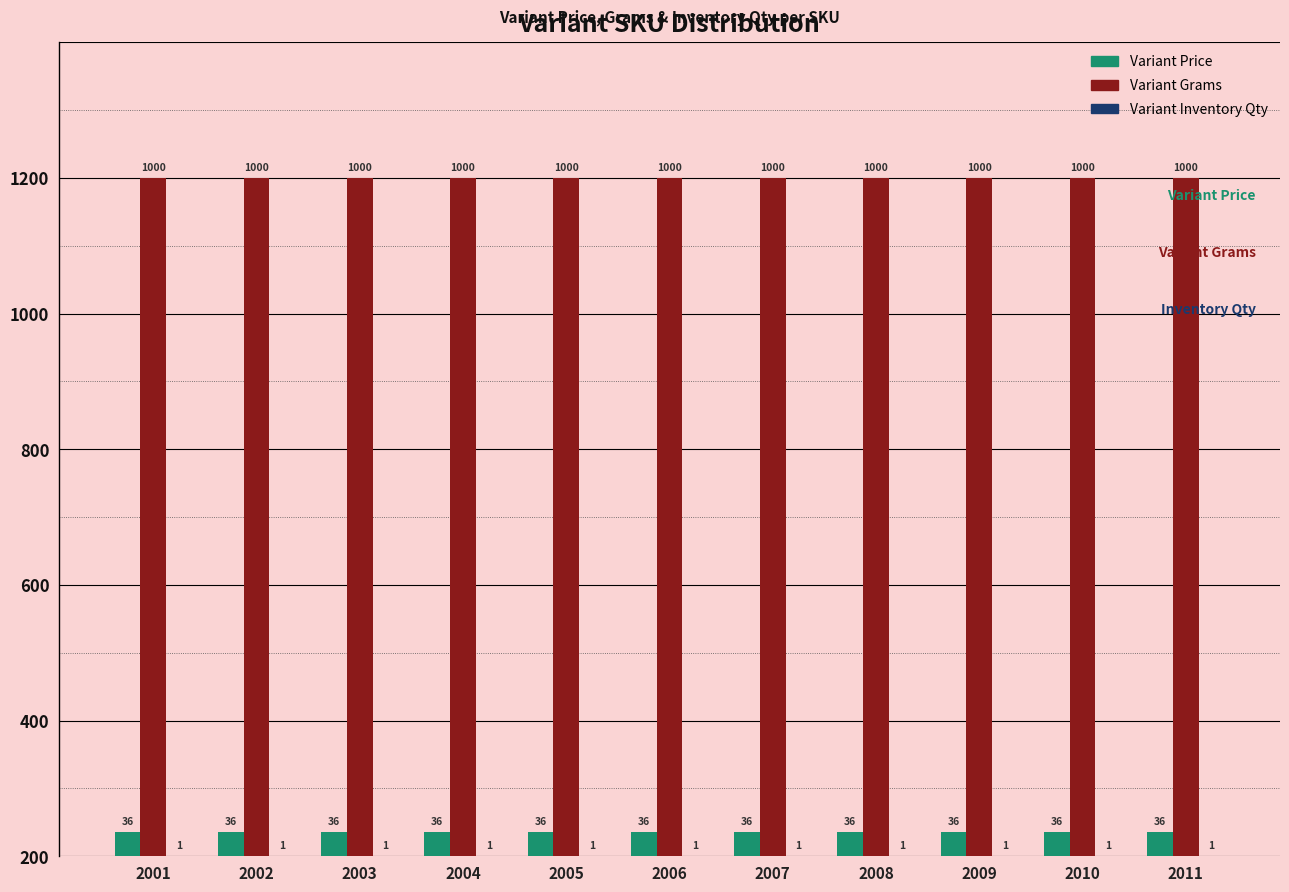

Where is Variant Inventory Qty nearest to the value 1?

2001